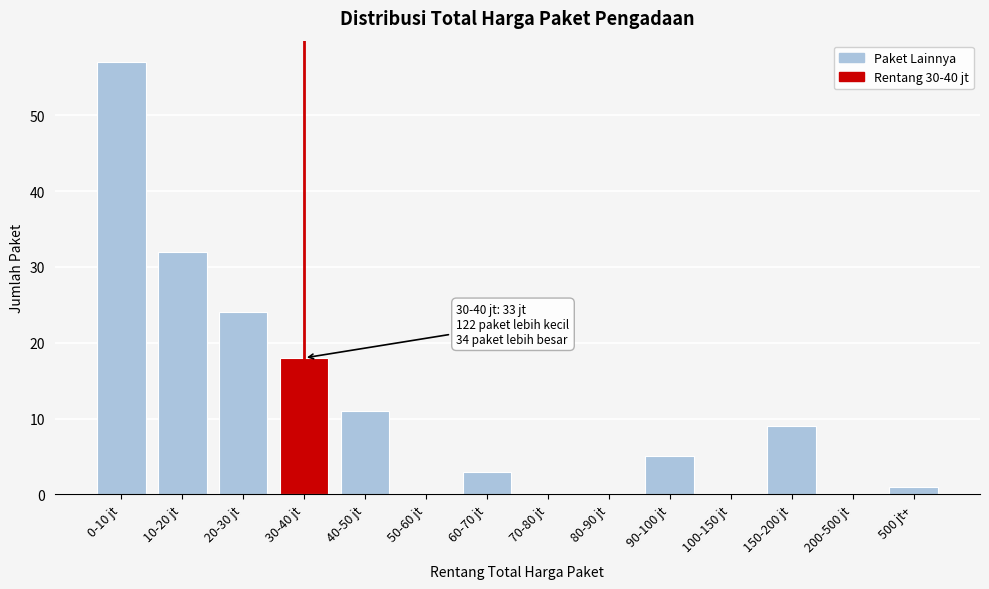

Reading left to right, extract all data points from this chart.

0-10 jt=57	10-20 jt=32	20-30 jt=24	30-40 jt=18	40-50 jt=11	50-60 jt=0	60-70 jt=3	70-80 jt=0	80-90 jt=0	90-100 jt=5	100-150 jt=0	150-200 jt=9	200-500 jt=0	500 jt+=1